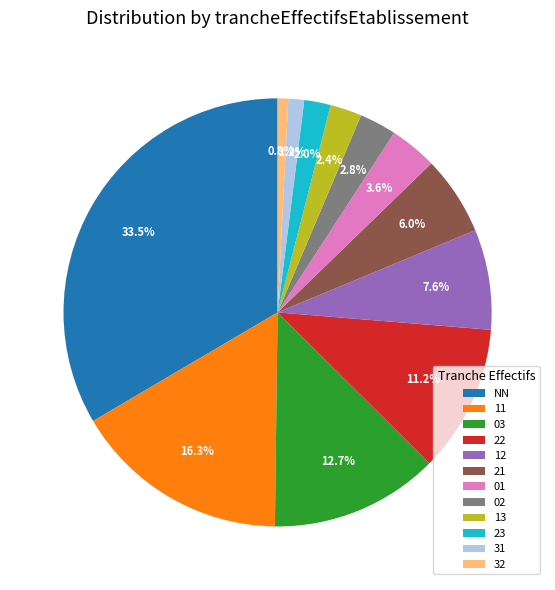

The 11 slice represents 16% of the pie. True or false?

True